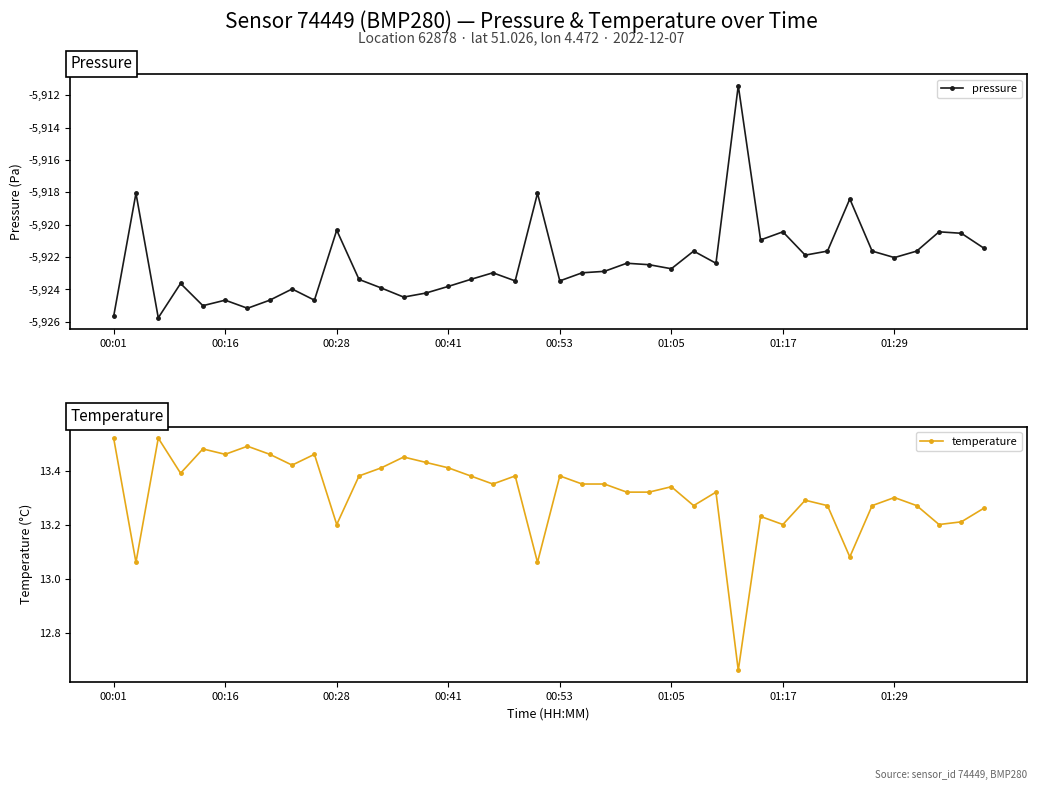

What is the value of the temperature point at the 22nd from the left?

13.3